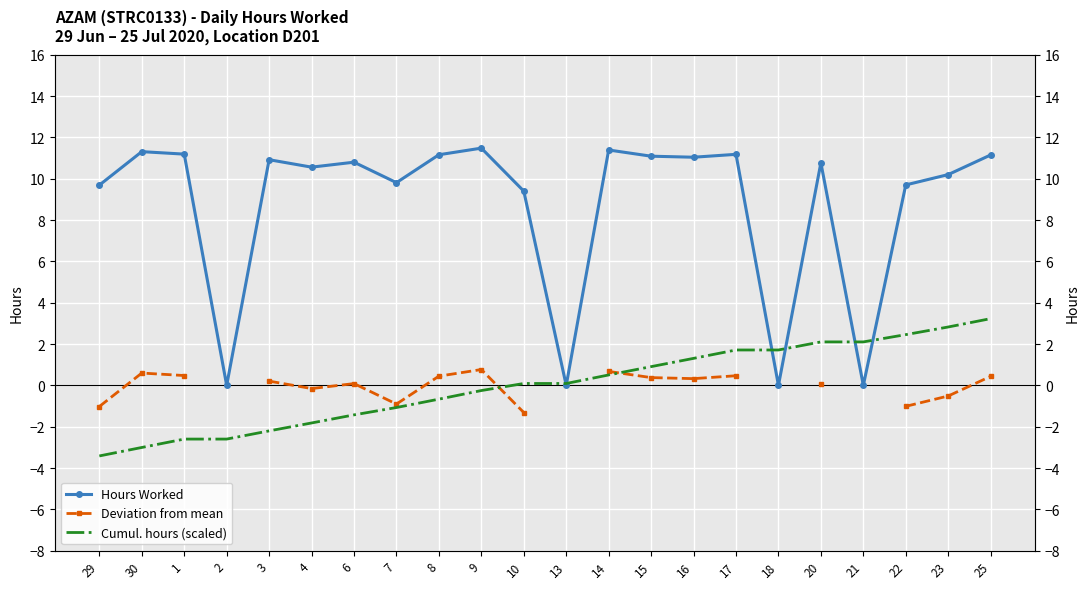

What value does the Hours Worked series have at 7?

9.8